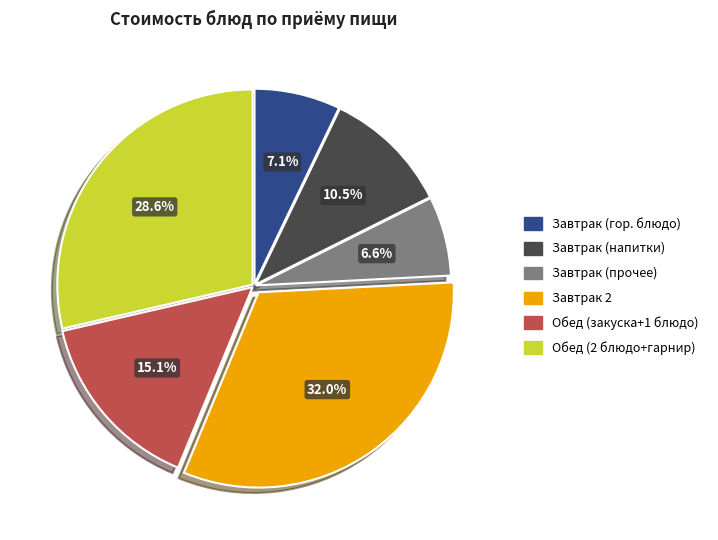

Does any single category account for the majority?

No